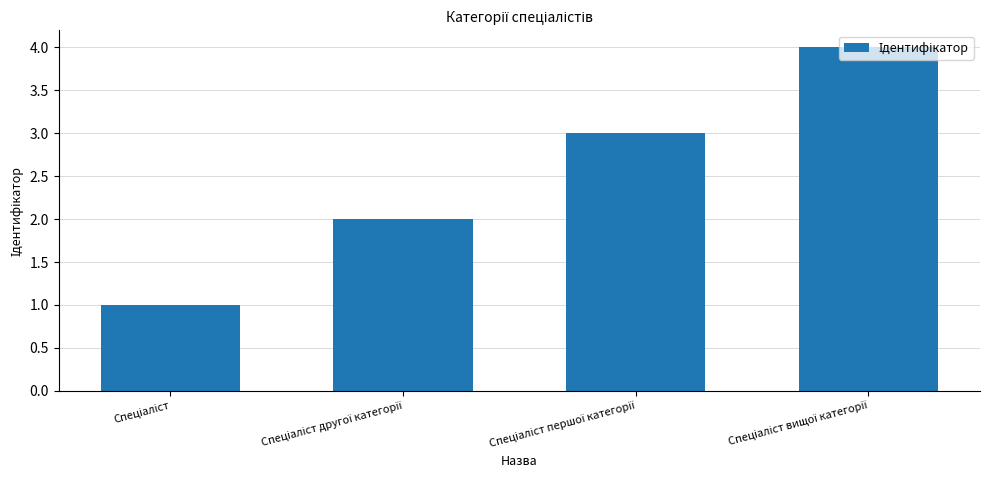

What is the maximum value shown in the chart?

4